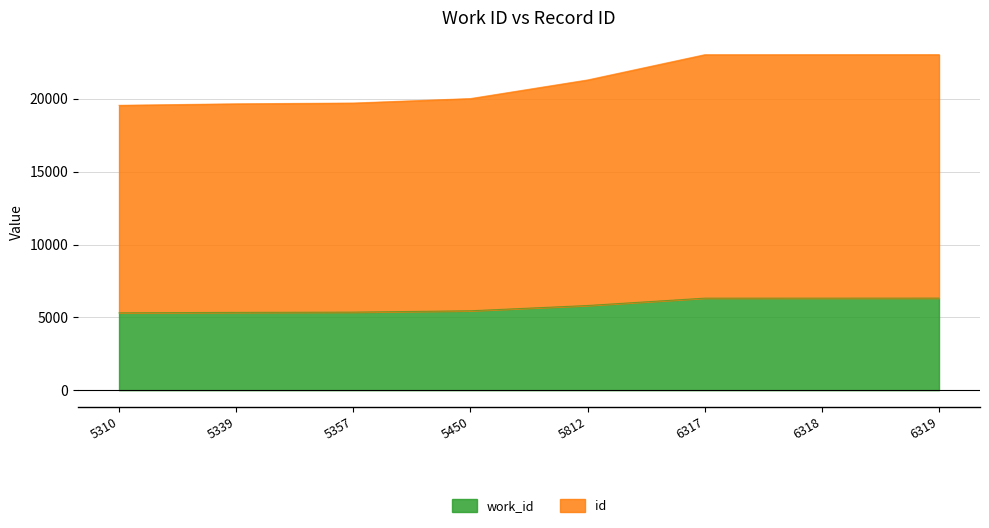

What is the value of the work_id point at the 7th from the left?

6318